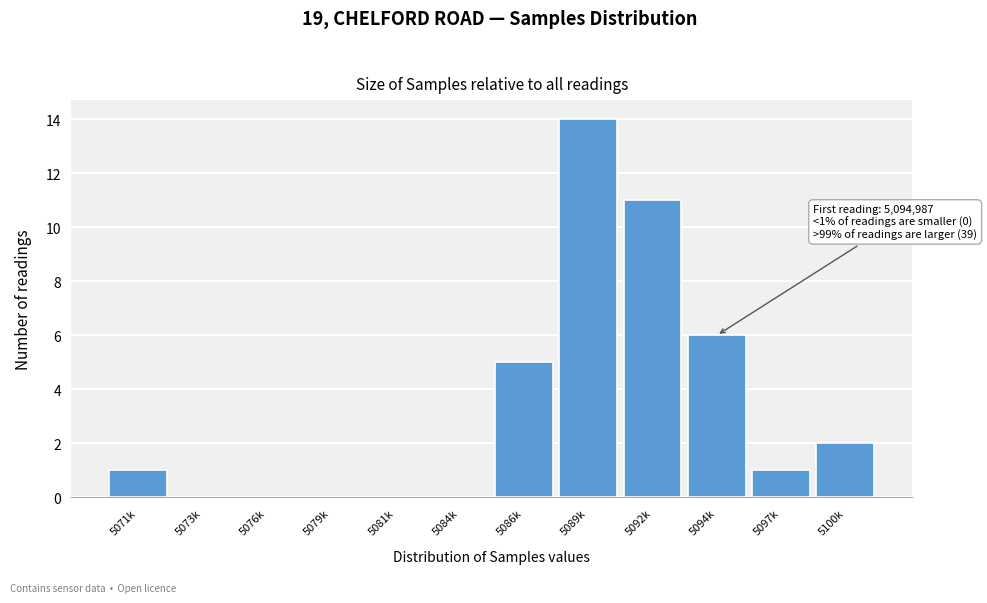

Reading right to left, list all the values displayed in this chart.

5100k=2	5097k=1	5094k=6	5092k=11	5089k=14	5086k=5	5084k=0	5081k=0	5079k=0	5076k=0	5073k=0	5071k=1